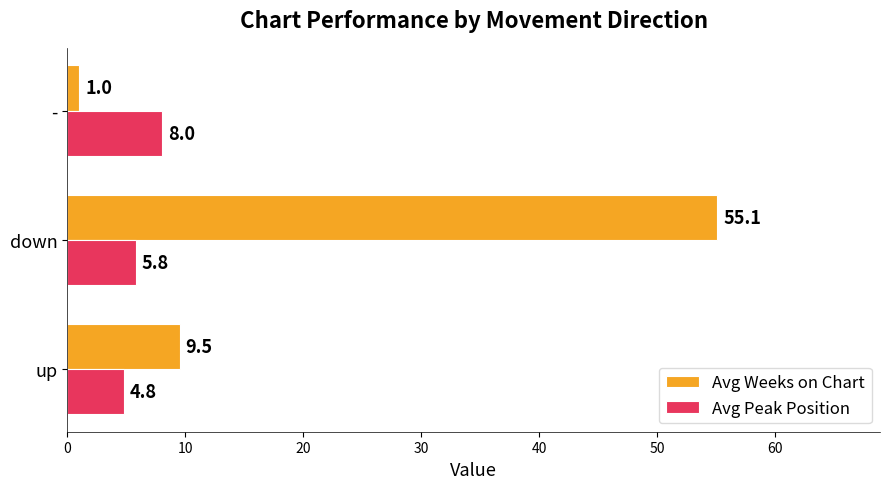

List the series in order of their overall mean, lowest first.

Avg Peak Position, Avg Weeks on Chart